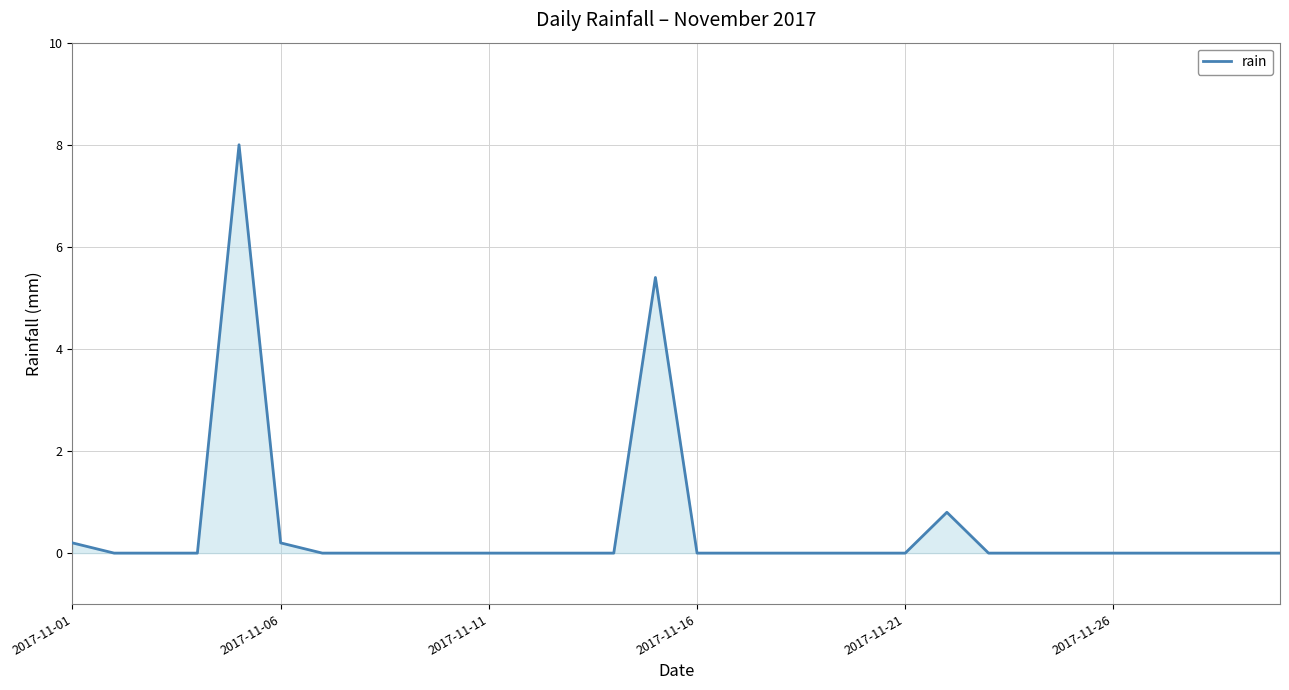

Reading left to right, transcribe all the data shown in this chart.

0.2	0.0	0.0	0.0	8.0	0.2	0.0	0.0	0.0	0.0	0.0	0.0	0.0	0.0	5.4	0.0	0.0	0.0	0.0	0.0	0.0	0.8	0.0	0.0	0.0	0.0	0.0	0.0	0.0	0.0